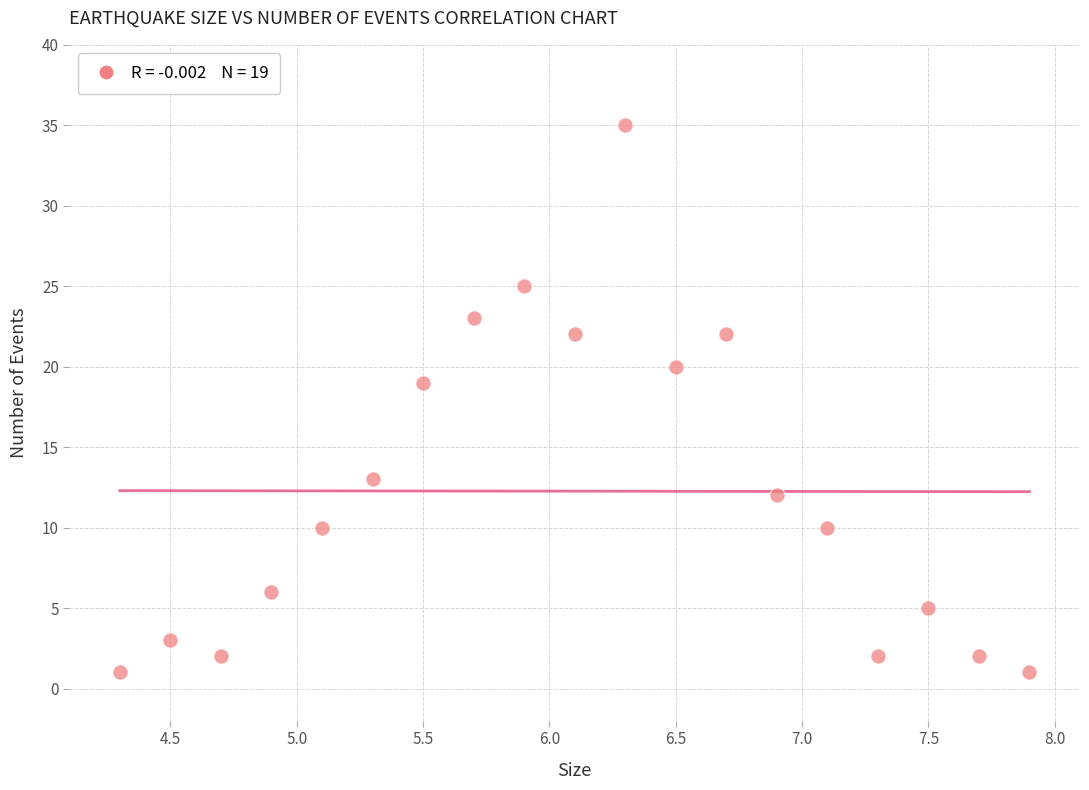

What is the range of Y values (max minus min)?

34